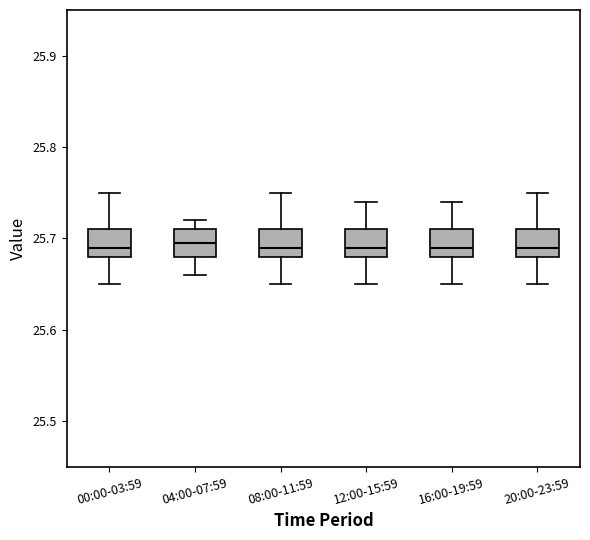

Where is the lower edge of the box for 16:00-19:59 on the y-axis? The values are not printed on the chart, so give them approximately, as read against the axis.

25.68